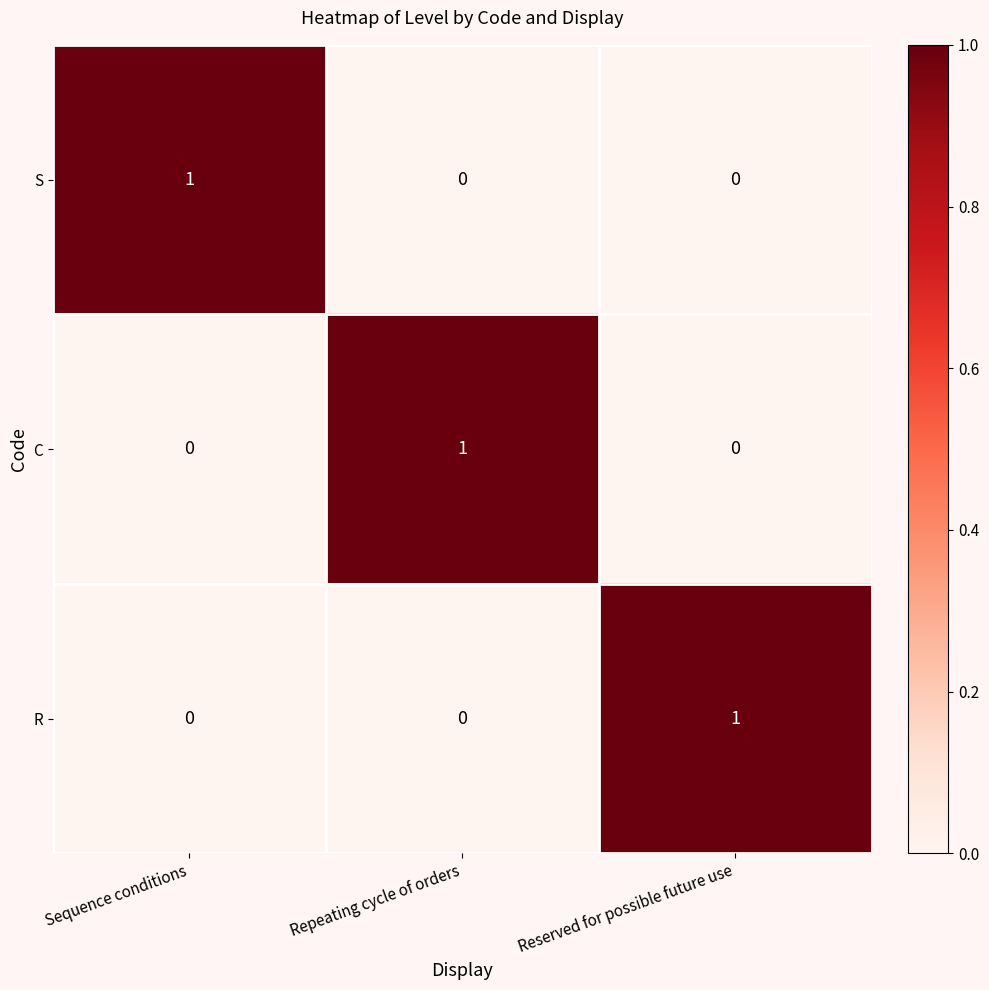

At how many categories does at least one series exceed 0?

3